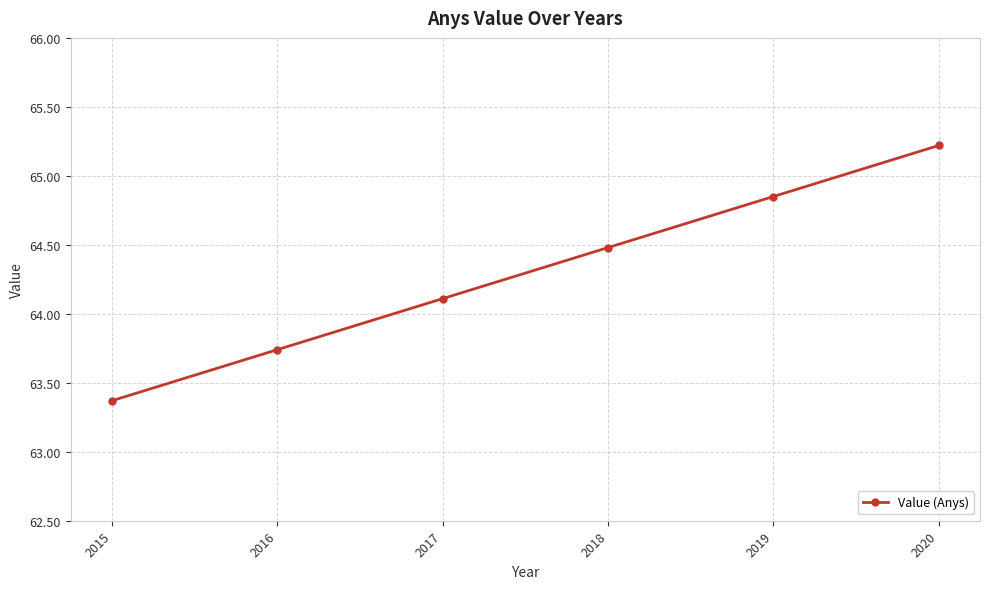

Rank the categories by value from lowest to highest.

2015, 2016, 2017, 2018, 2019, 2020